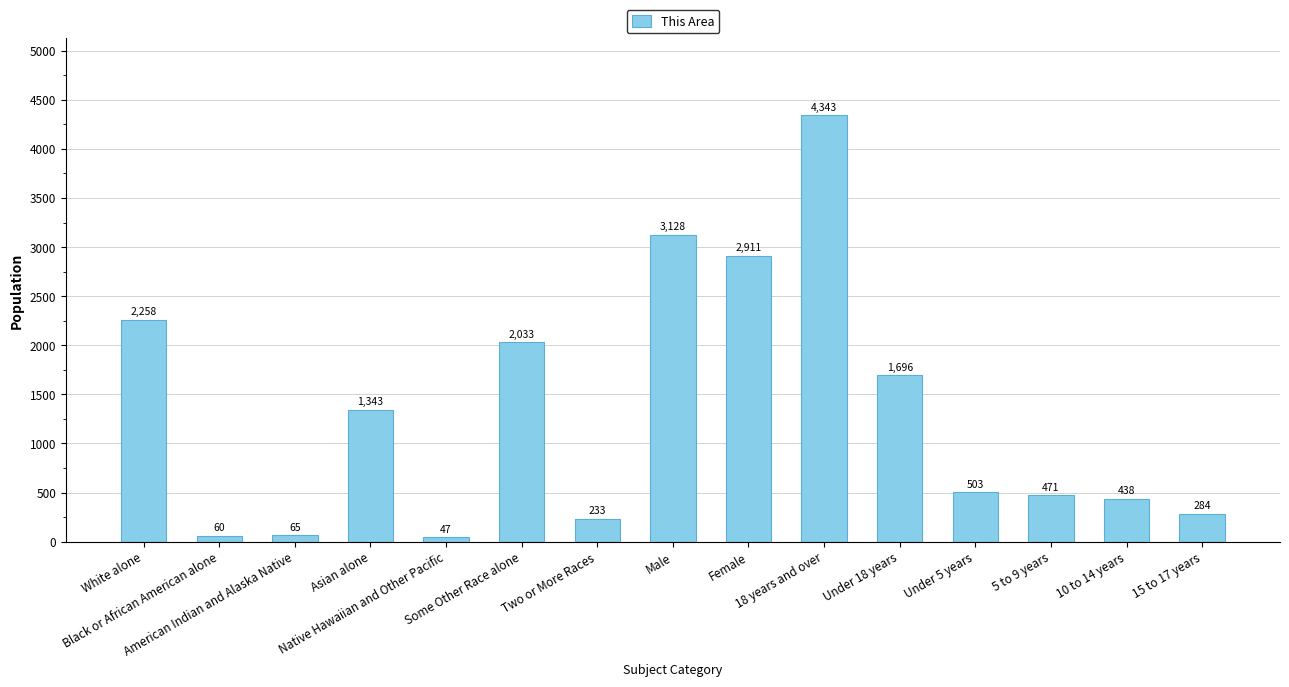

What is the value of the 2nd bar from the left?

60